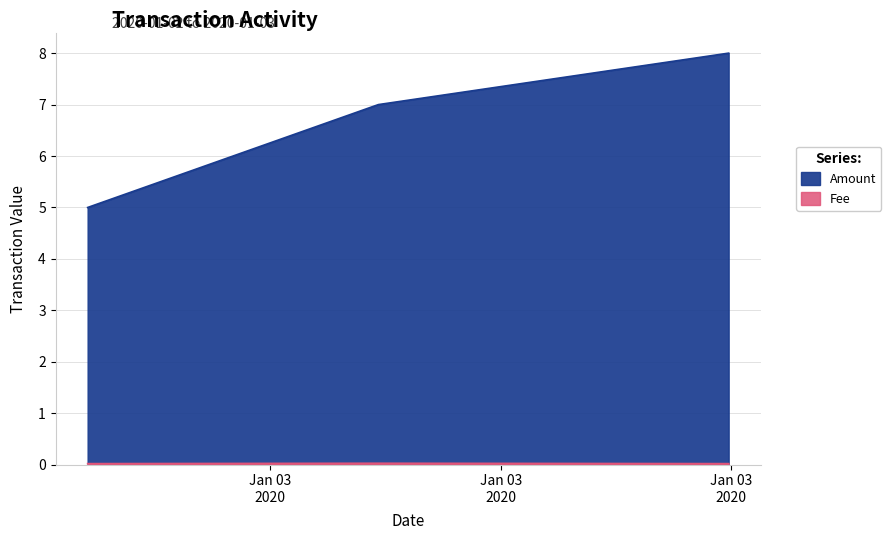

At which label does Fee reach its peak?

2020-01-03 04:48:52